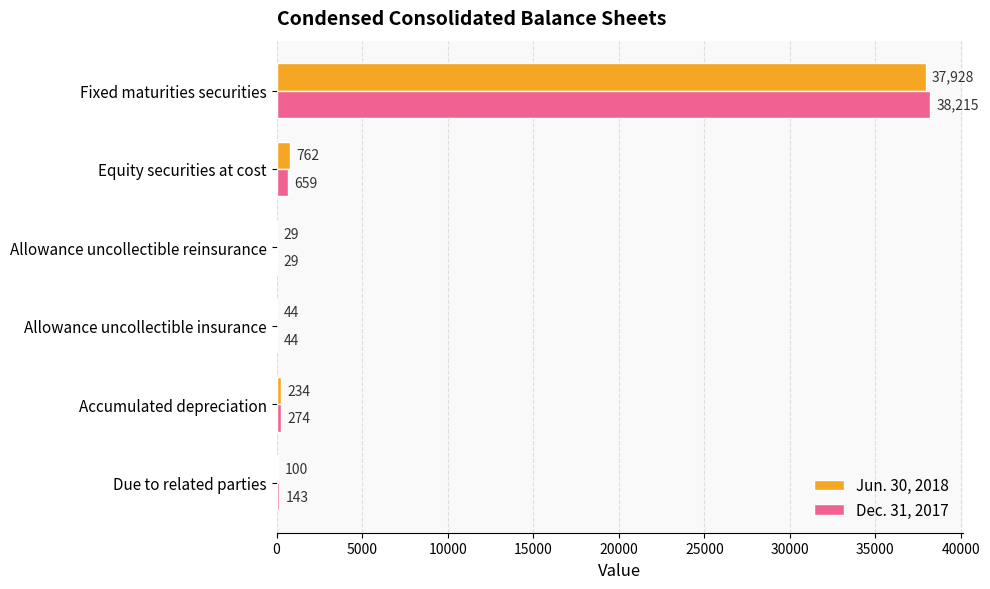

Between Equity securities at cost and Due to related parties, which series saw the biggest shift?

Jun. 30, 2018